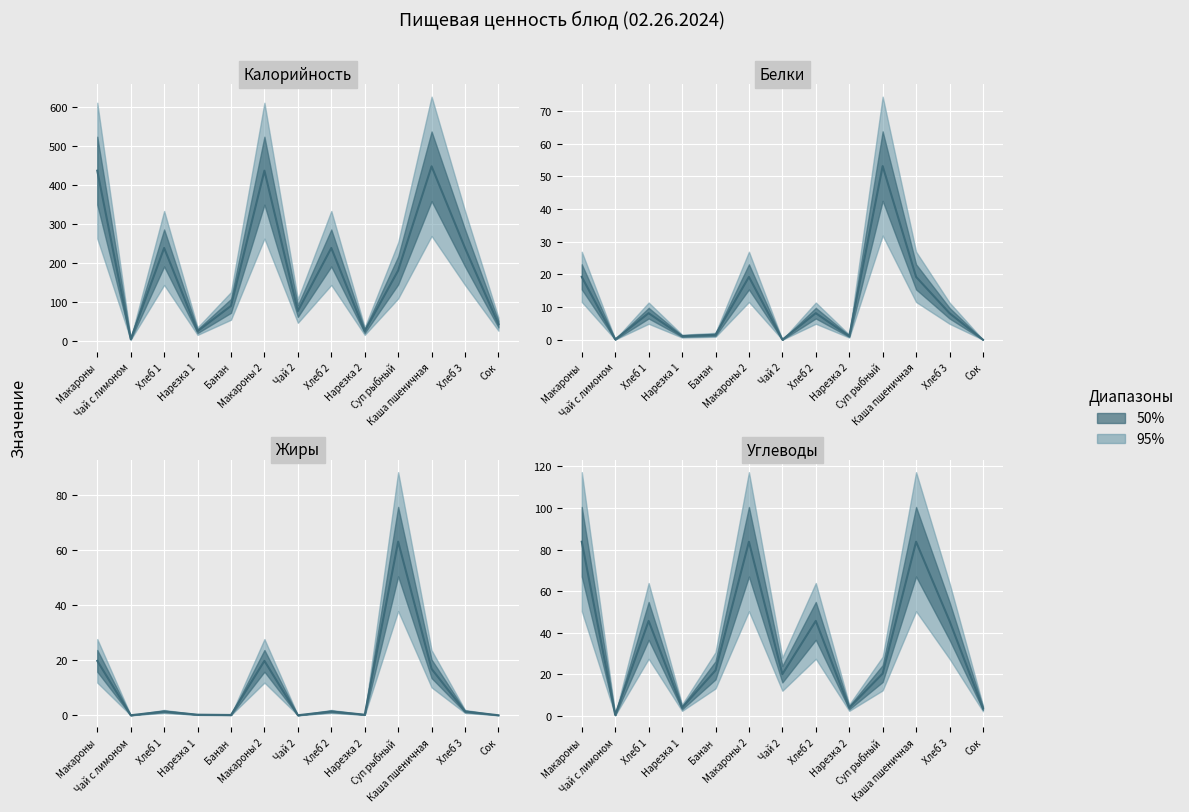

Which series has the largest total across all categories?

Калорийность